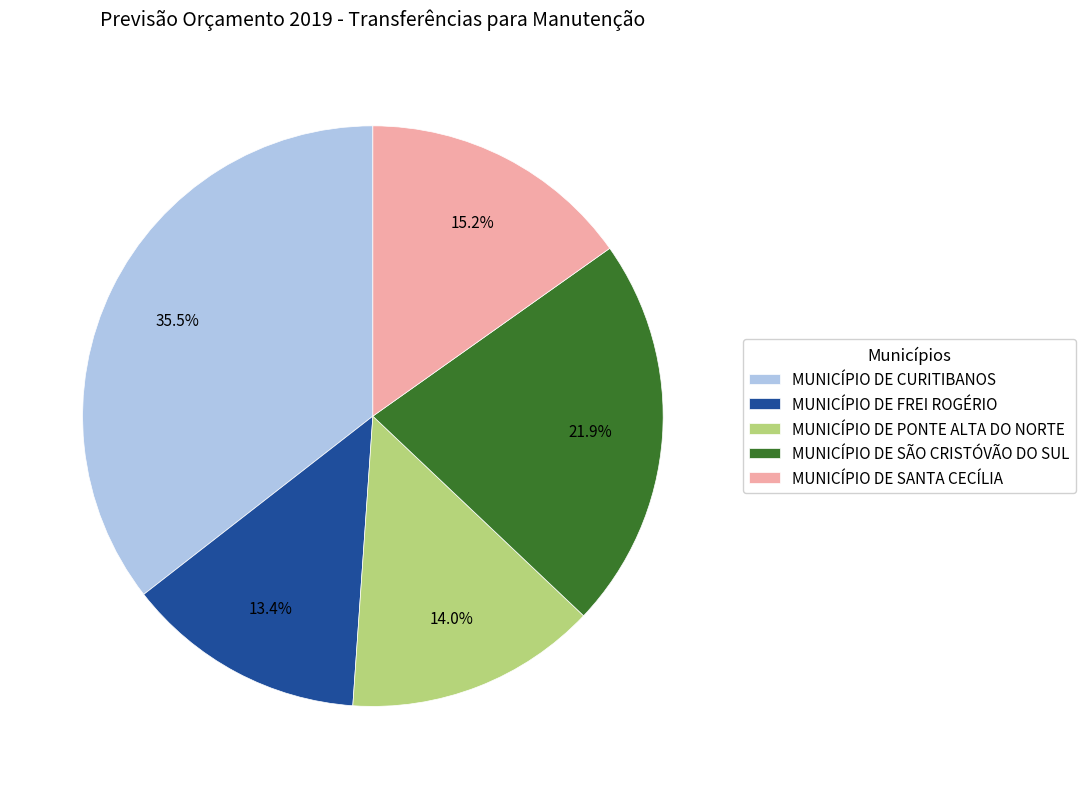

Which has a higher value, MUNICÍPIO DE SANTA CECÍLIA or MUNICÍPIO DE SÃO CRISTÓVÃO DO SUL?

MUNICÍPIO DE SÃO CRISTÓVÃO DO SUL